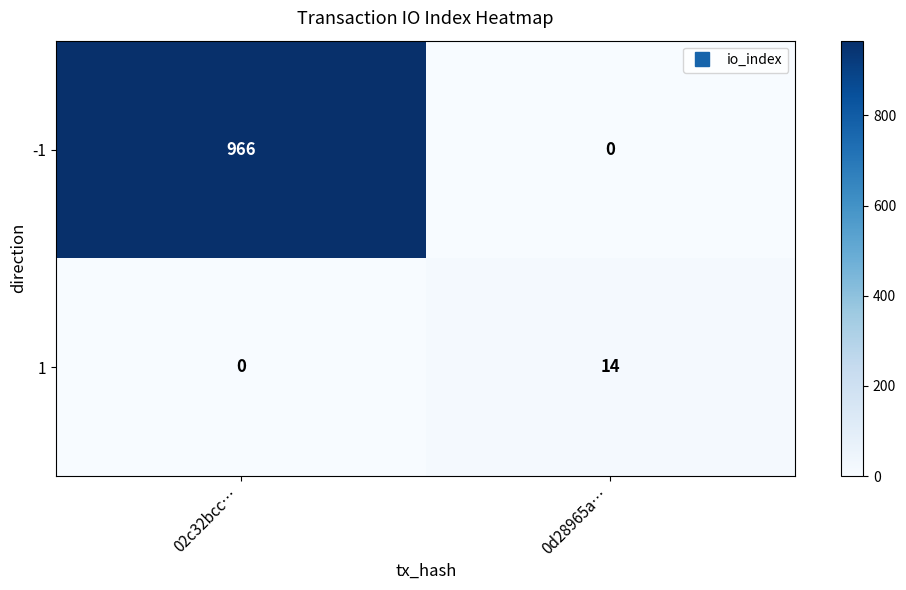

Reading left to right, transcribe all the data shown in this chart.

-1: 966	0
1: 0	14